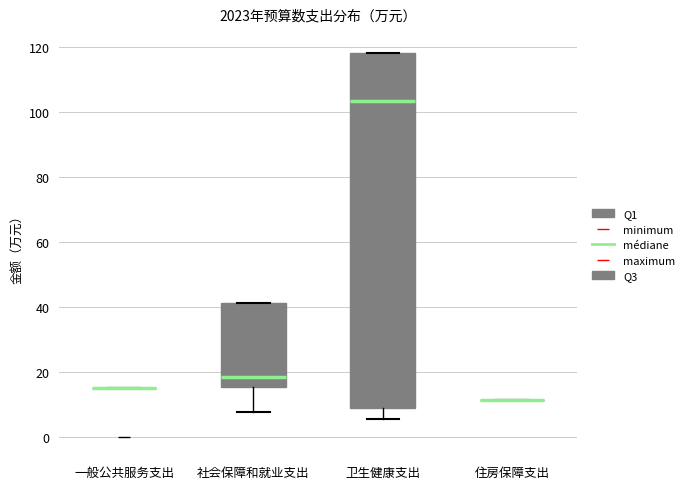

Reading left to right, transcribe this box plot: for each box, give where its median line is, the range the box spans, and where its two whiskers end, as read against the y-axis. The values are not printed on the chart, so give them approximately, as read against the axis.

一般公共服务支出: box collapsed to a line at 16, whiskers 16 to 16
社会保障和就业支出: median 18, box 16 to 42, whiskers 8 to 42
卫生健康支出: median 104, box 10 to 118, whiskers 6 to 118
住房保障支出: box collapsed to a line at 12, whiskers 12 to 12